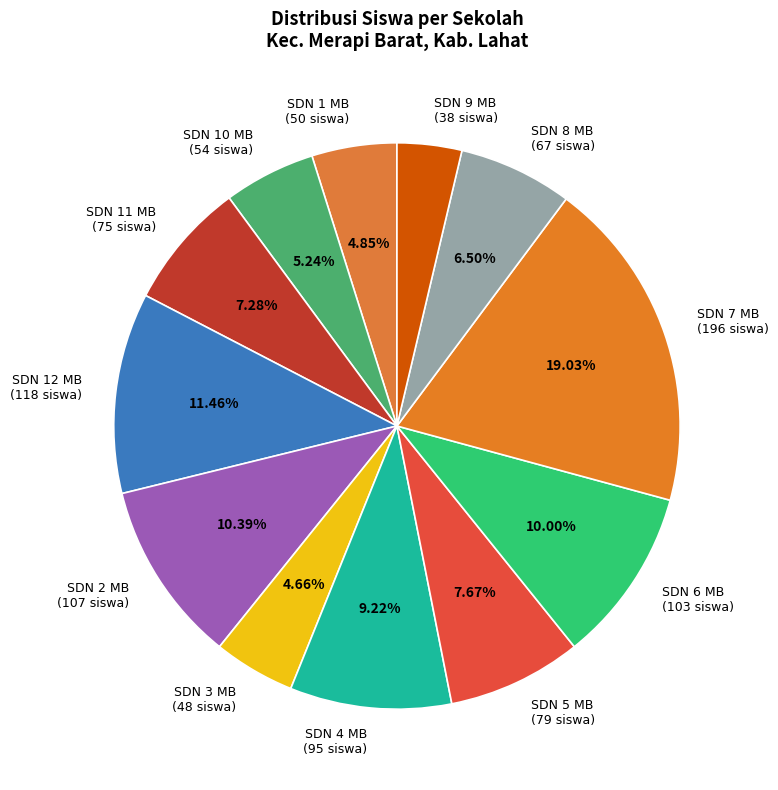

How many slices are in this pie chart?

12